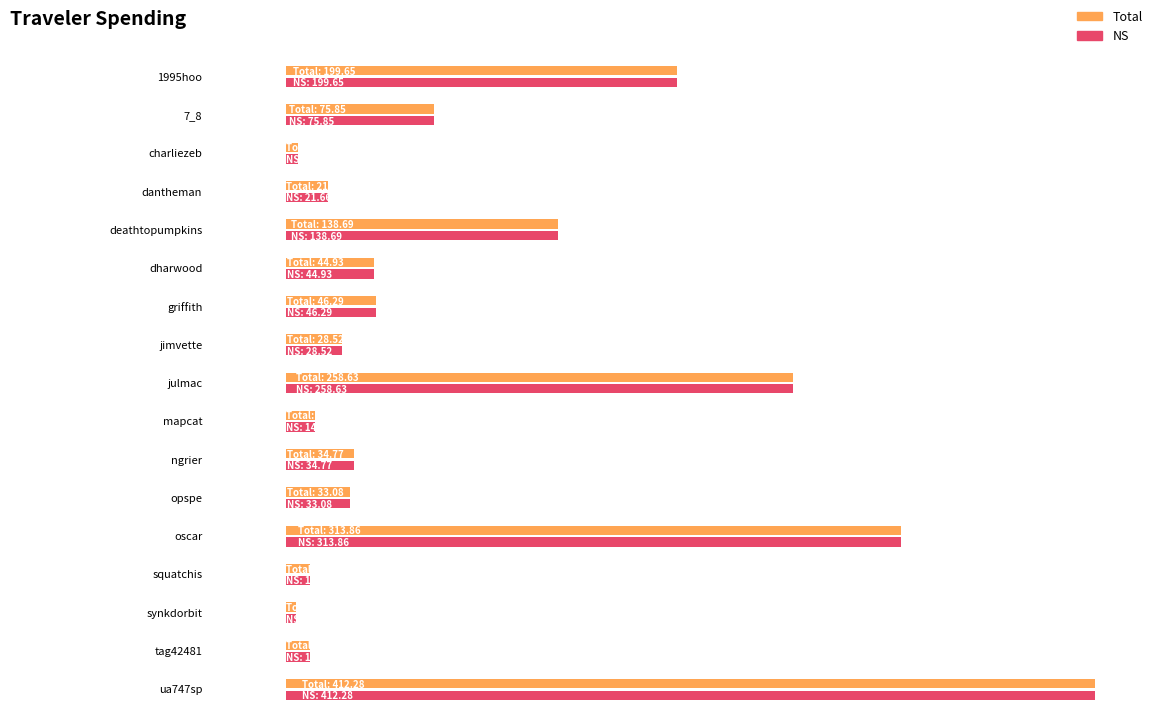

What is the greatest value displayed?

412.3